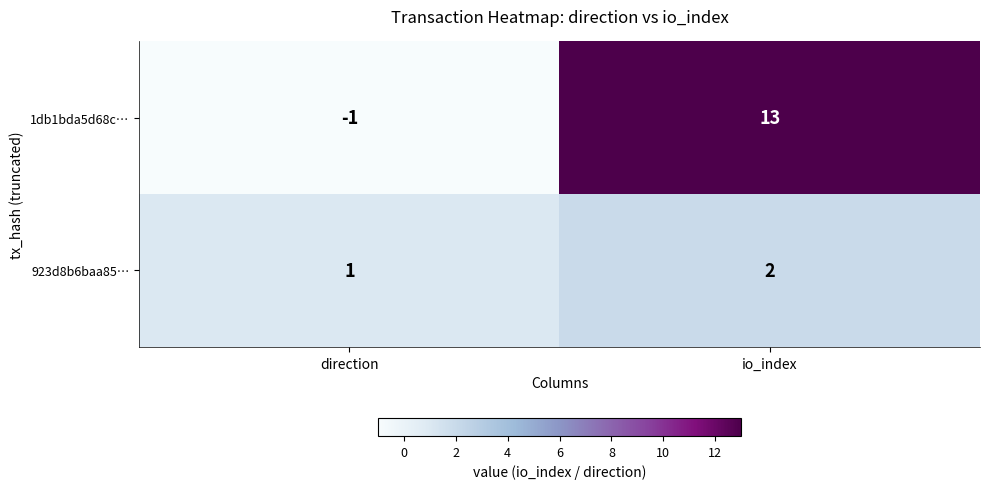

List the series in order of their peak value, lowest first.

923d8b6baa85…, 1db1bda5d68c…